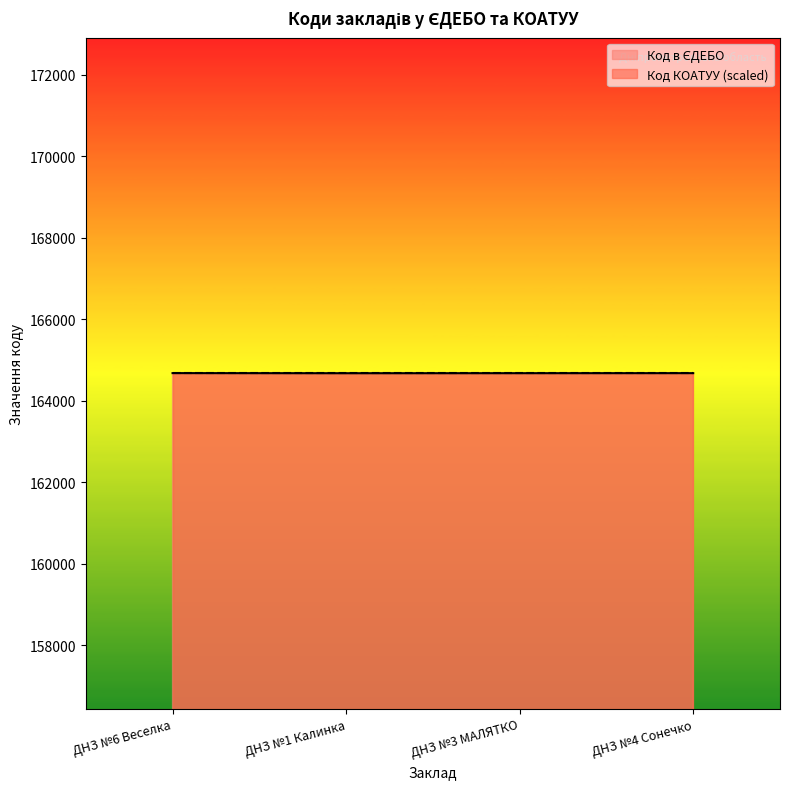

Rank the categories by value from lowest to highest.

ДНЗ №1 Калинка, ДНЗ №3 МАЛЯТКО, ДНЗ №4 Сонечко, ДНЗ №6 Веселка